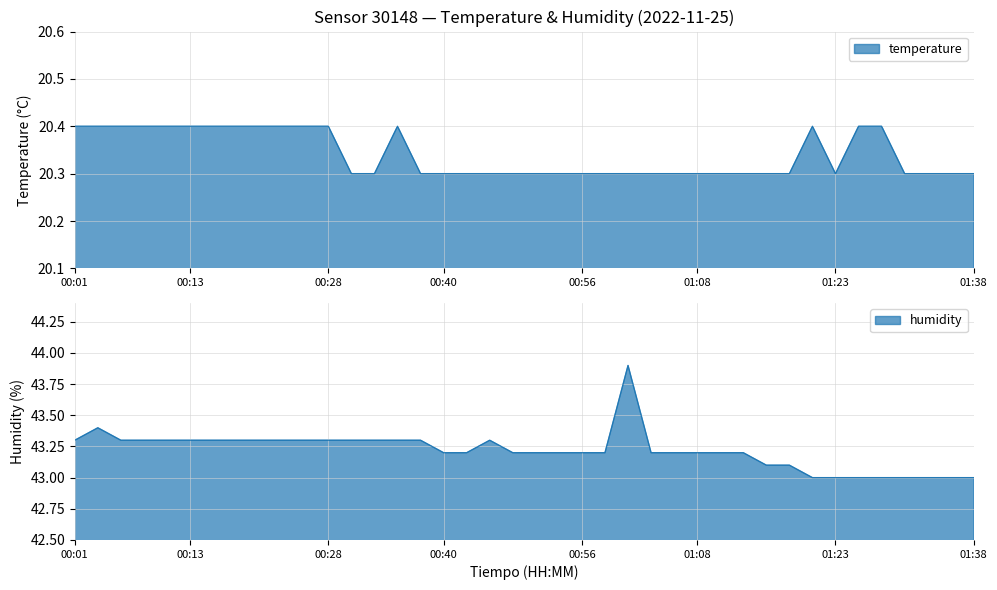

Which series has the largest total across all categories?

humidity